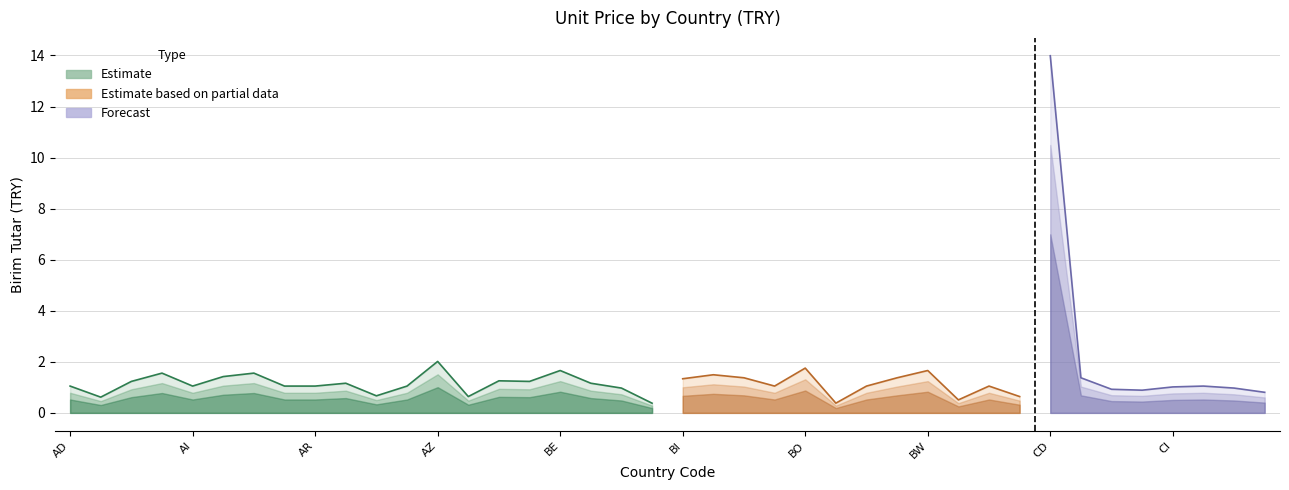

How many categories are shown in the chart?

40